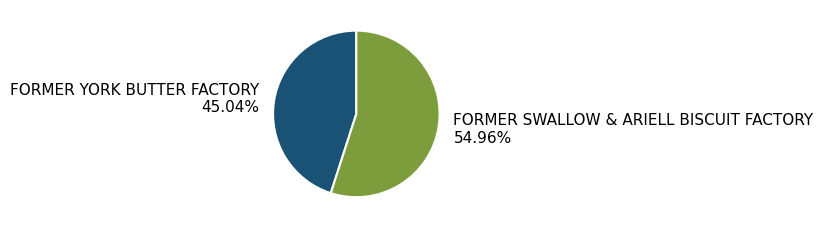

Is the sum of FORMER SWALLOW & ARIELL BISCUIT FACTORY and FORMER YORK BUTTER FACTORY greater than half?

Yes